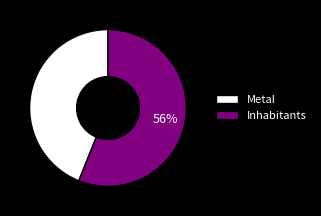

Do Metal and Inhabitants together represent more than half of the pie?

Yes